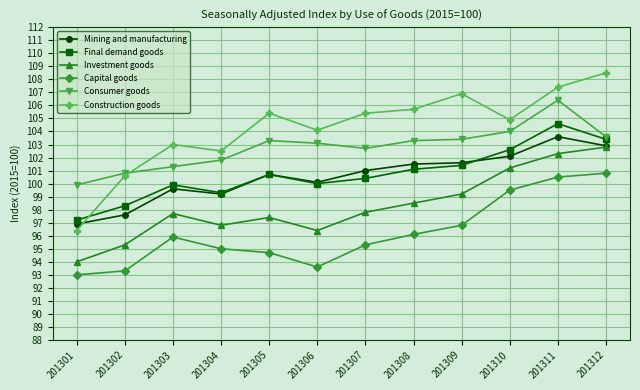

Which series changed the most between 201302 and 201307?

Construction goods